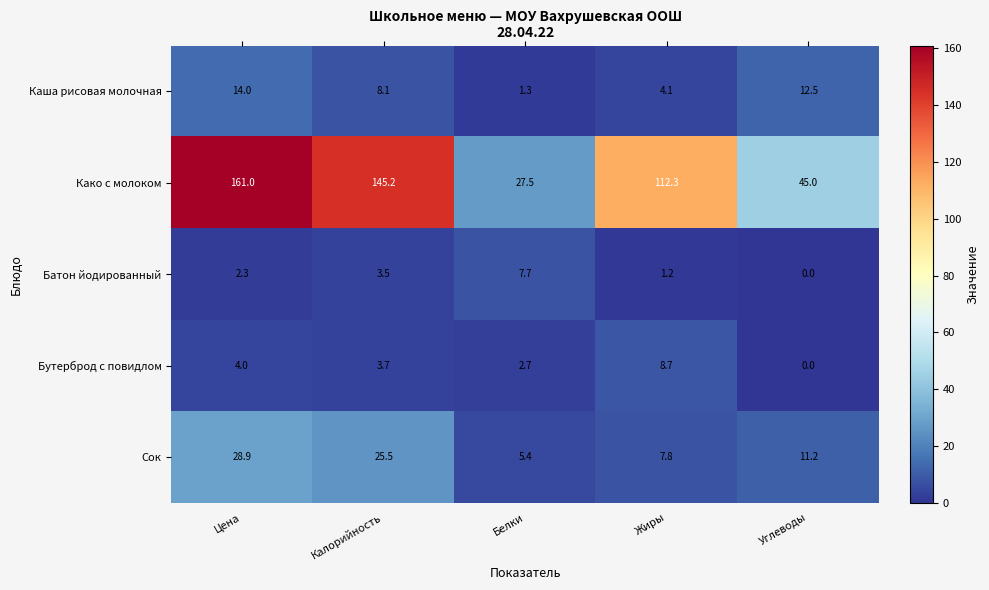

Count the number of data series in this chart.

5